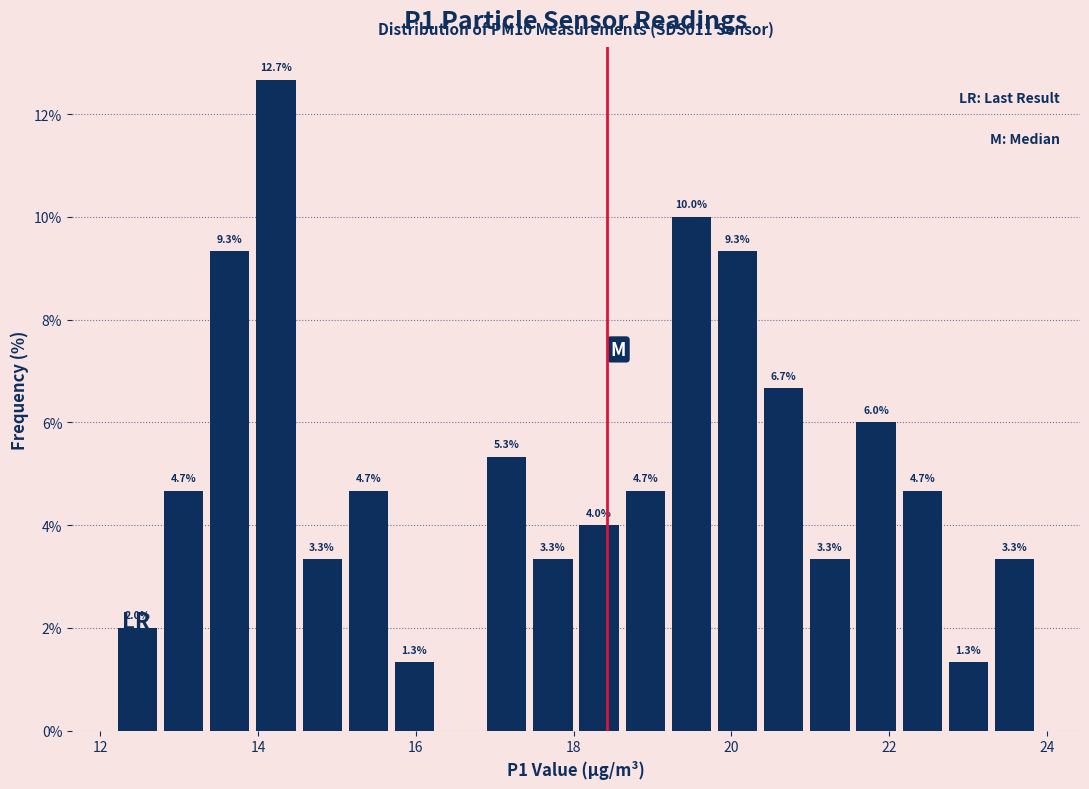

Around what value on the x-axis is the tallest bar? Give the approximate position of its centre, as read against the axis.

14.2